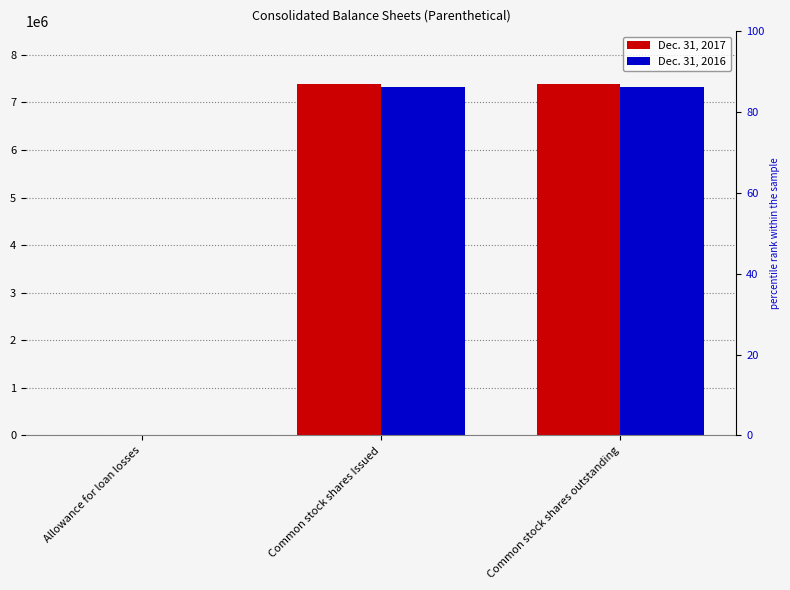

At which category is the sum across all series the highest?

Common stock shares Issued